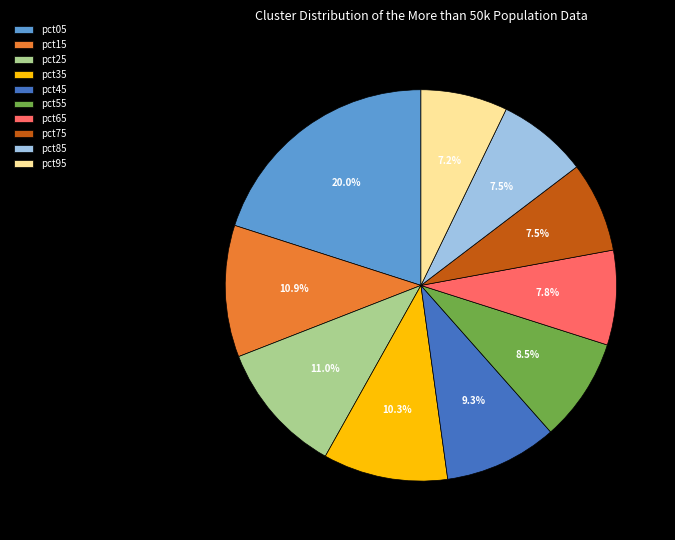

How many segments does this pie chart have?

10